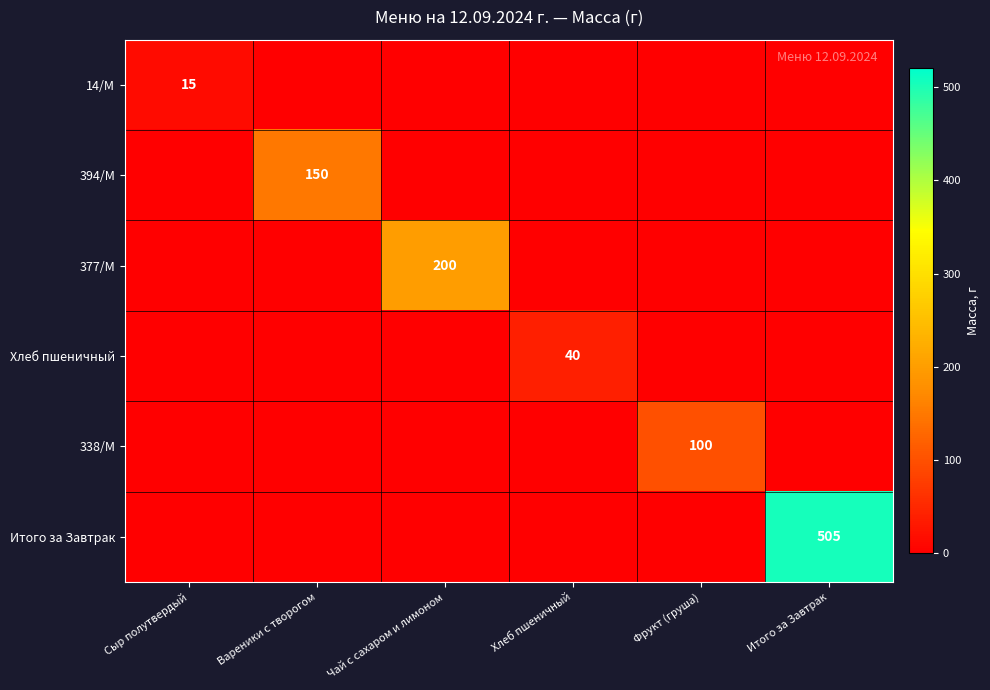

The value of 14/М at Сыр полутвердый is 15. True or false?

True